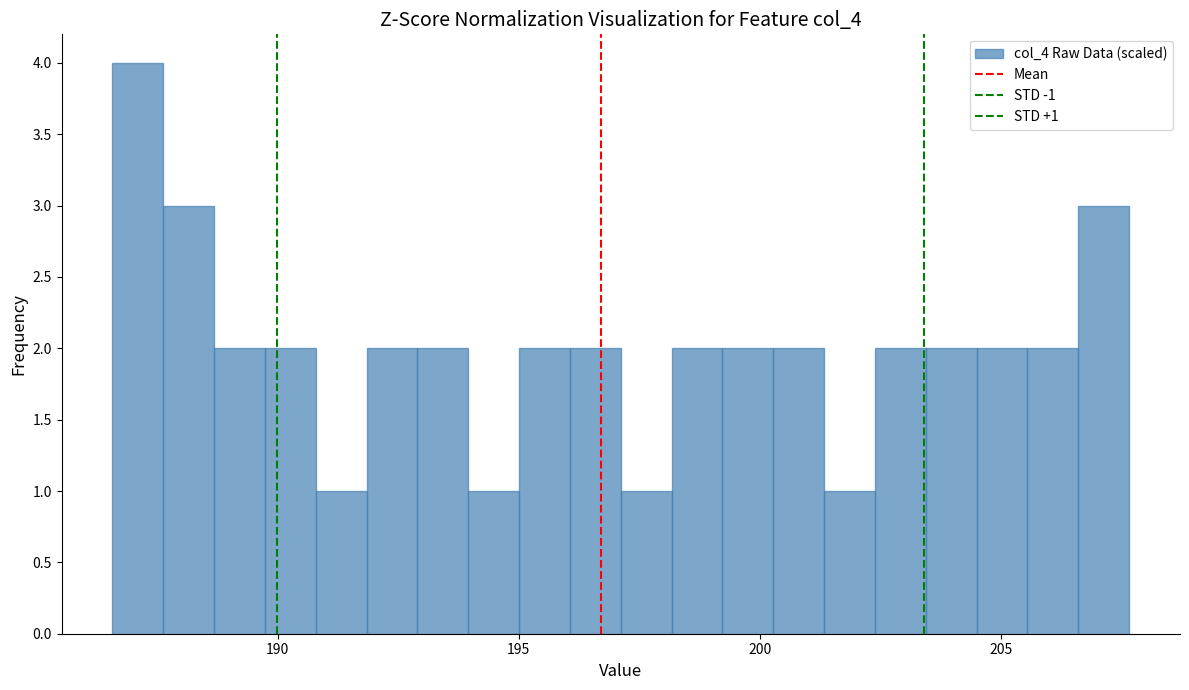

Read against the x-axis, roughly where is the centre of the tallest bar?

187.0